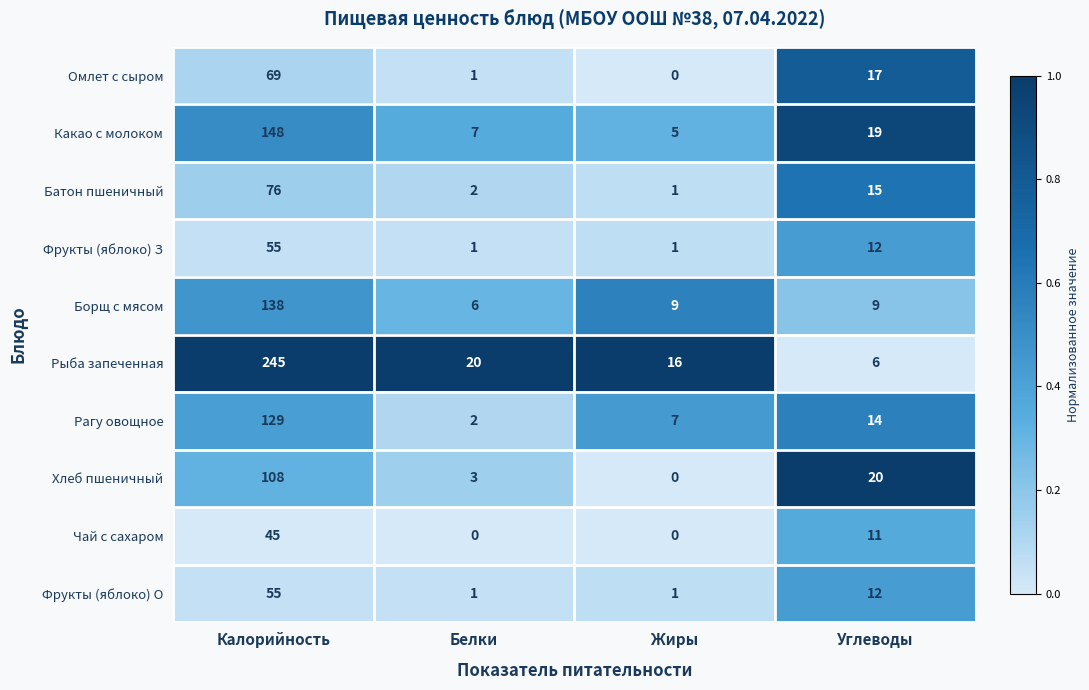

Count the Фрукты (яблоко) З values in the range 1 to 55.

4